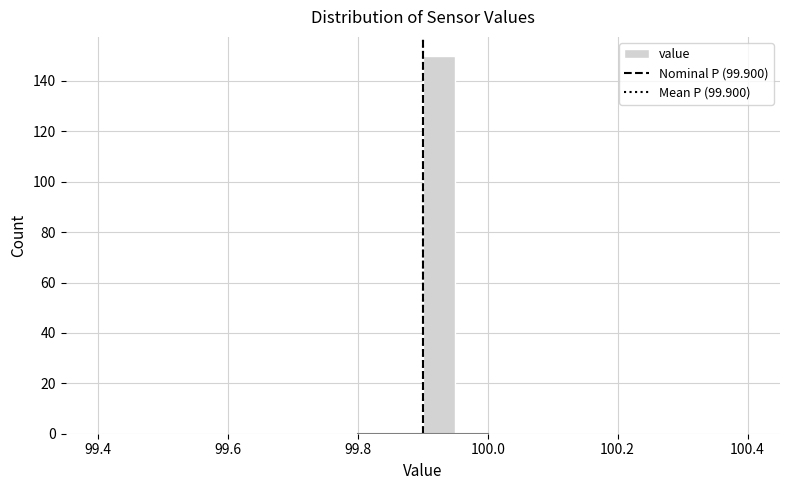

Around what value on the x-axis is the tallest bar? Give the approximate position of its centre, as read against the axis.

99.92